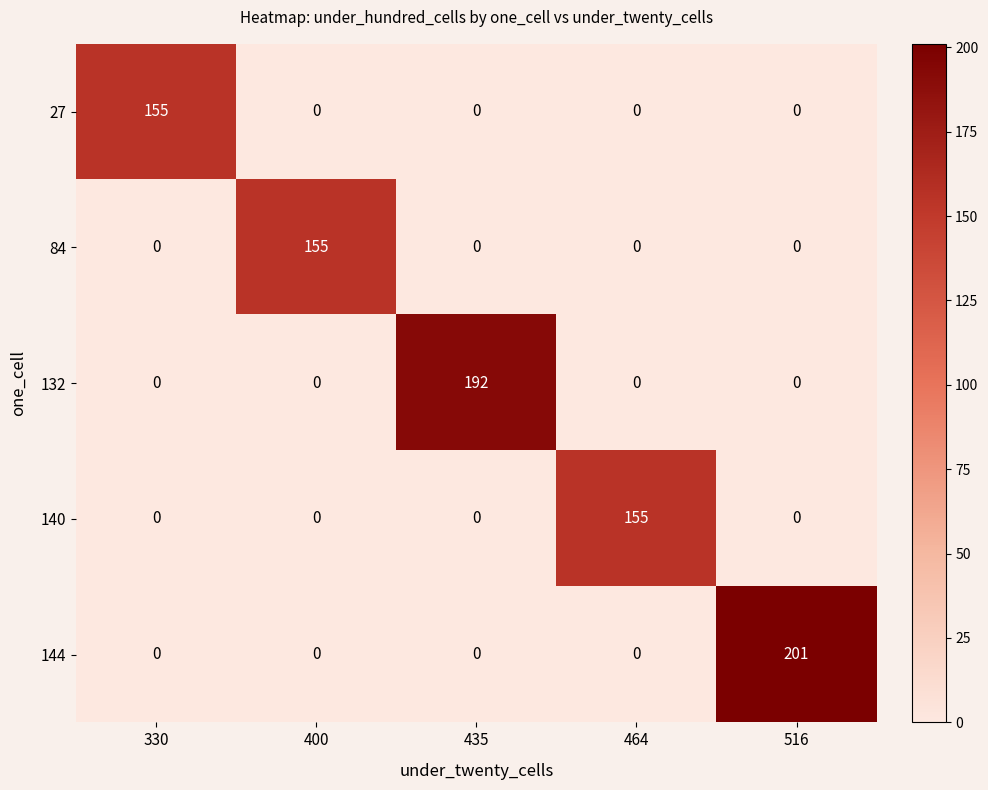

At which category is the sum across all series the highest?

516